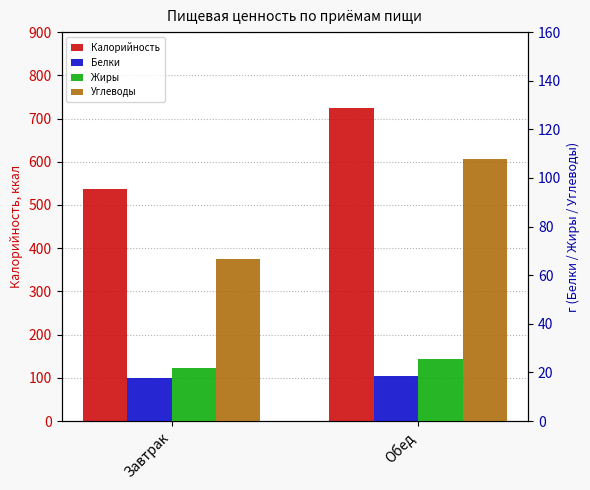

What are all the series names shown in the legend?

Калорийность, Белки, Жиры, Углеводы